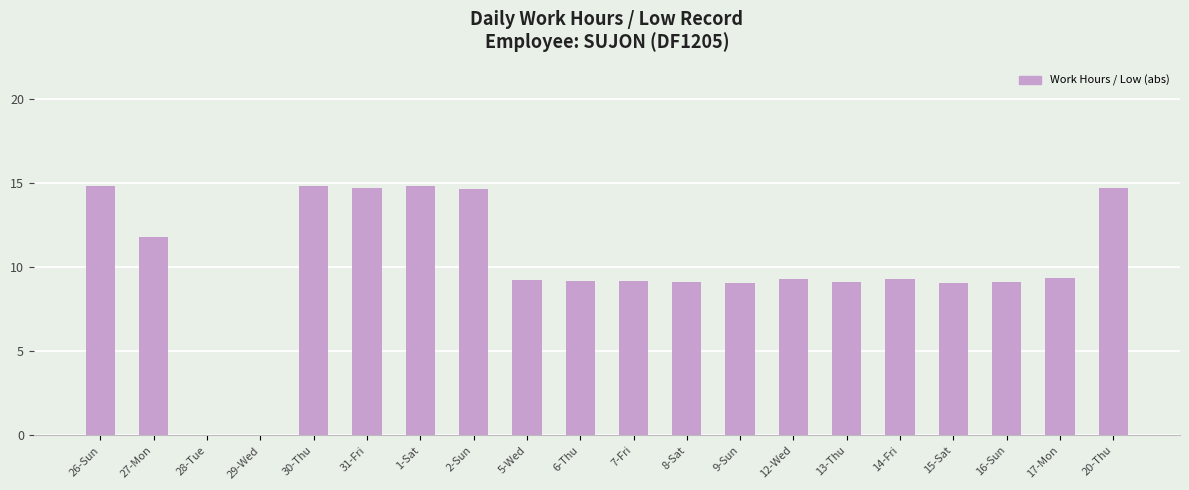

What is the sum of the values at 17-Mon and 26-Sun?

24.1